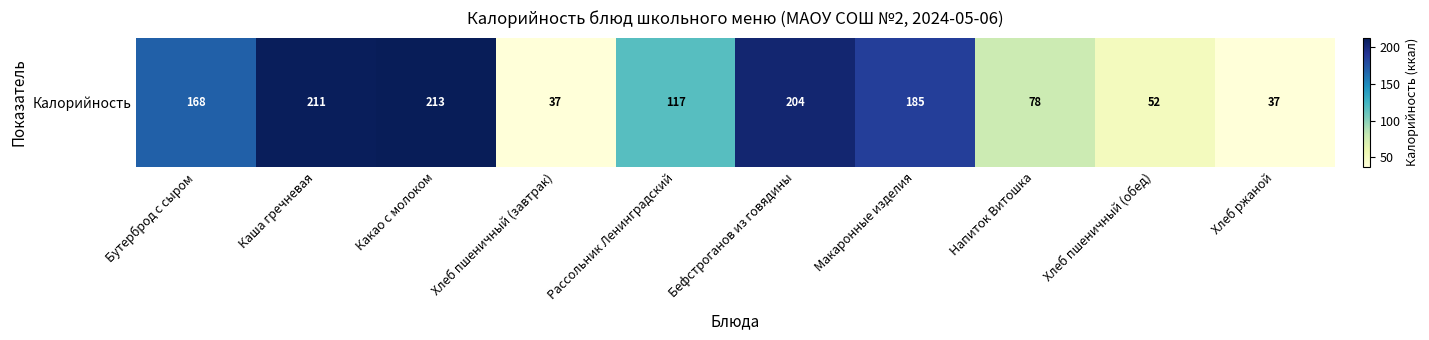

Reading left to right, list all the values displayed in this chart.

Бутерброд с сыром=168	Каша гречневая=211	Какао с молоком=213	Хлеб пшеничный (завтрак)=37	Рассольник Ленинградский=117	Бефстроганов из говядины=204	Макаронные изделия=185	Напиток Витошка=78	Хлеб пшеничный (обед)=52	Хлеб ржаной=37